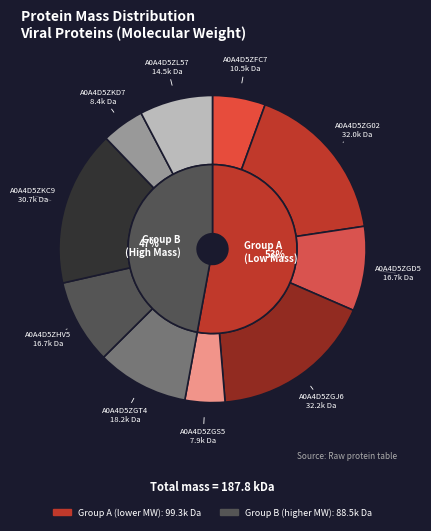

Is there a majority slice in this chart?

No